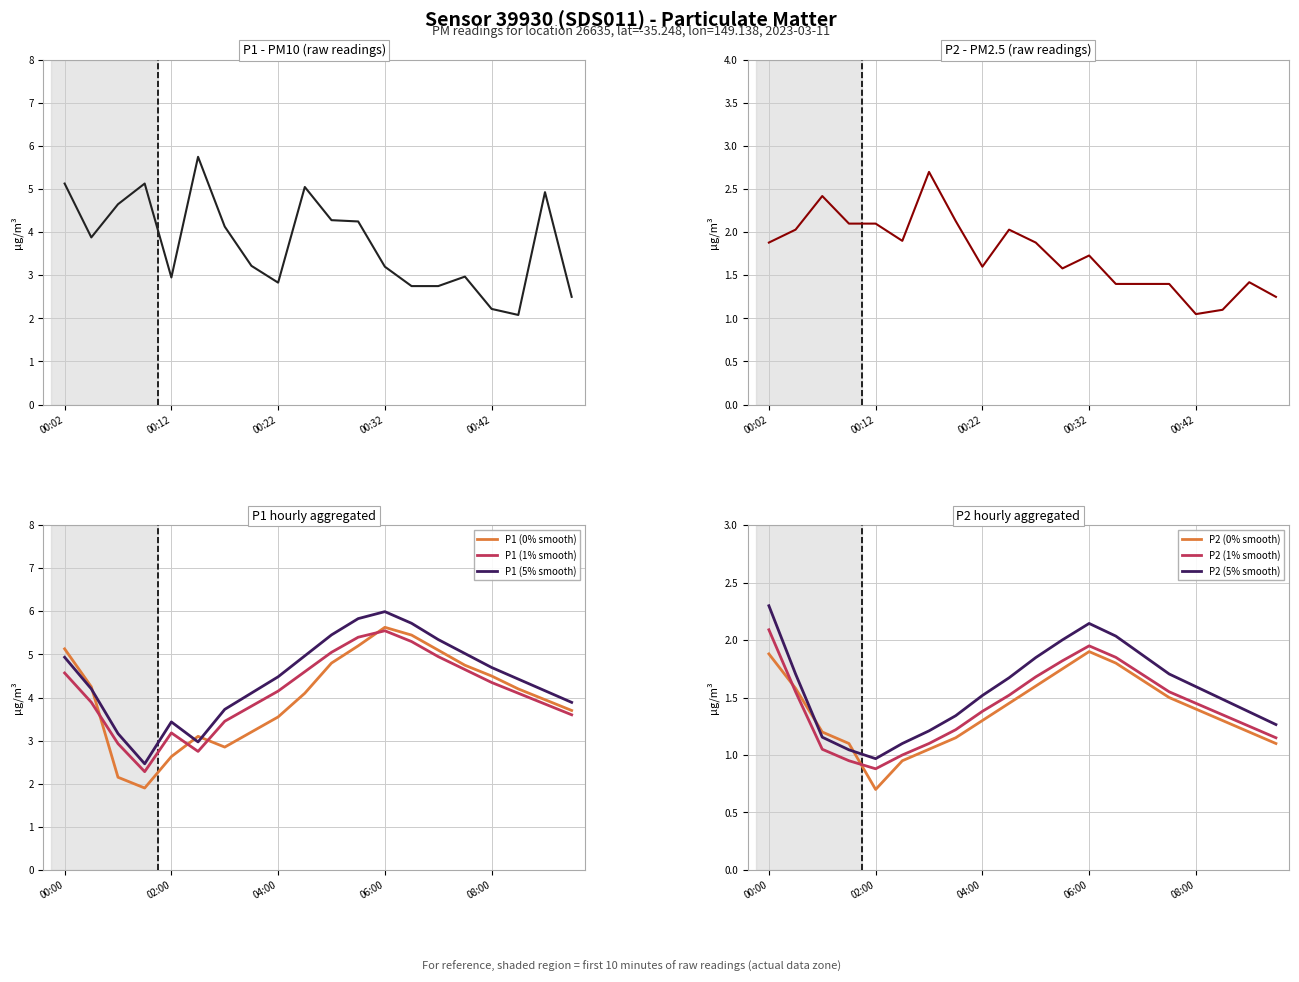

The P1 (0% smooth) series shows 3.5 at 04:00. True or false?

True